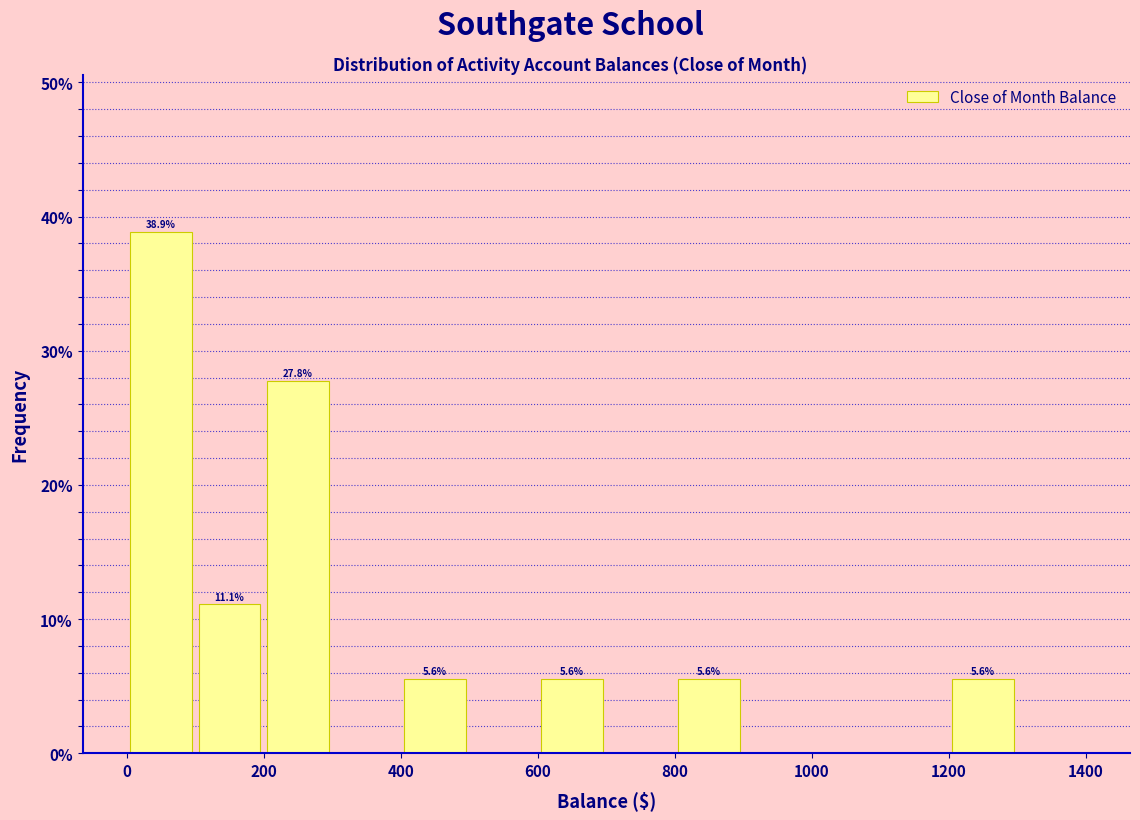

Which range on the x-axis has the tallest bar?

0 to 100